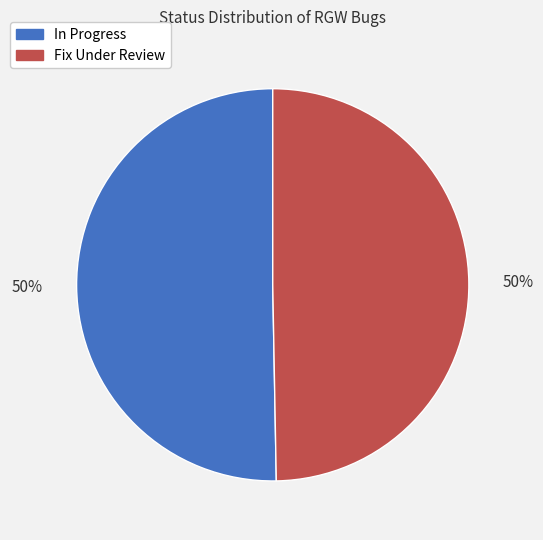

What percentage is the In Progress slice, to the nearest percent?

50%